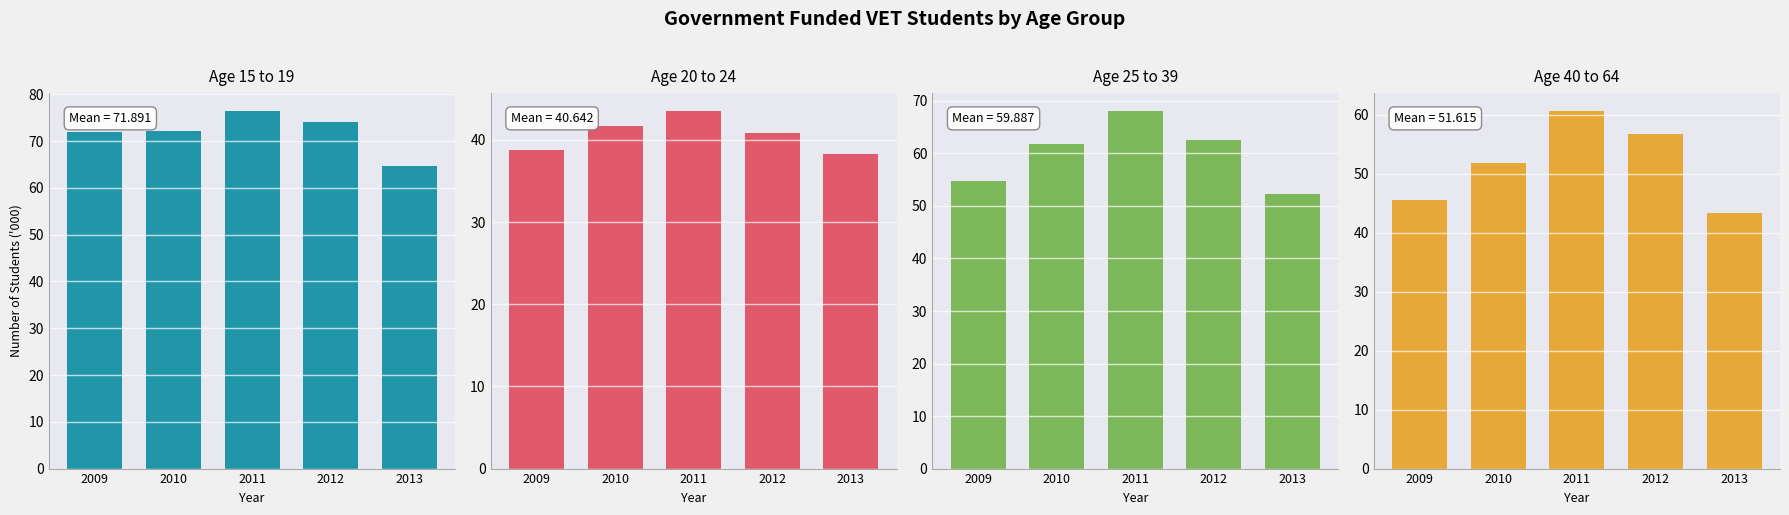

The value of Age 25 to 39 at 2009 is 54.8. True or false?

True